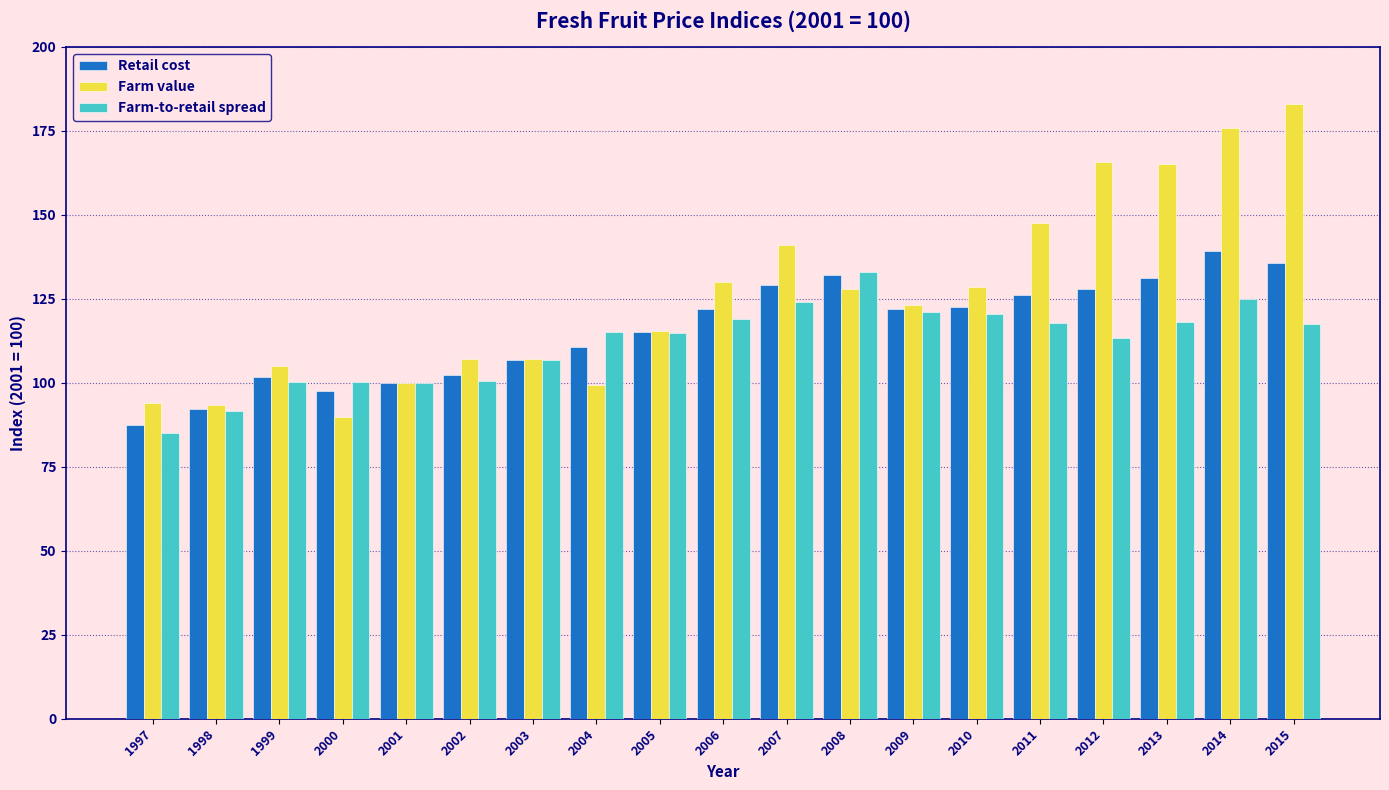

The Farm value series shows 89.8 at 2000. True or false?

True